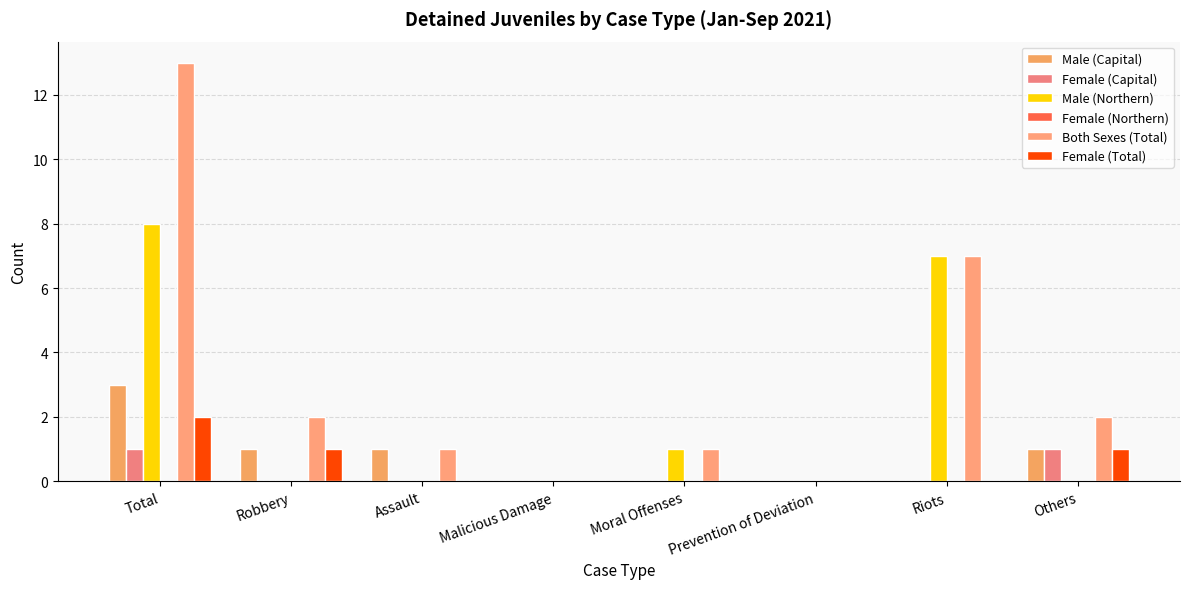

Count the number of categories in the chart.

8